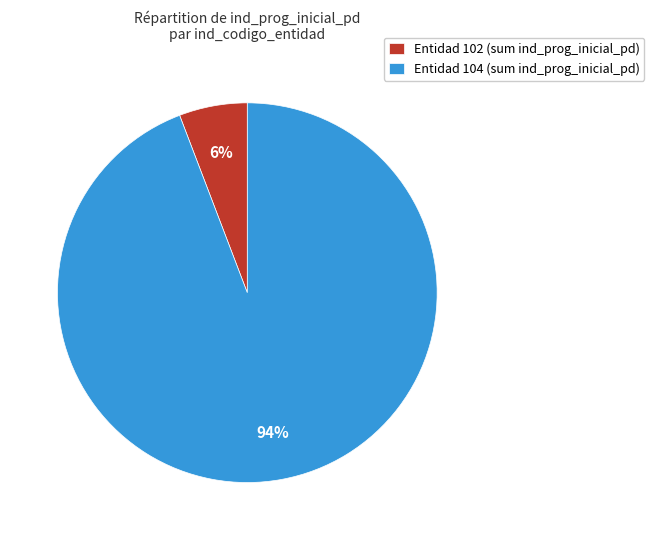

What is the largest slice in the pie chart?

Entidad 104 (sum ind_prog_inicial_pd)